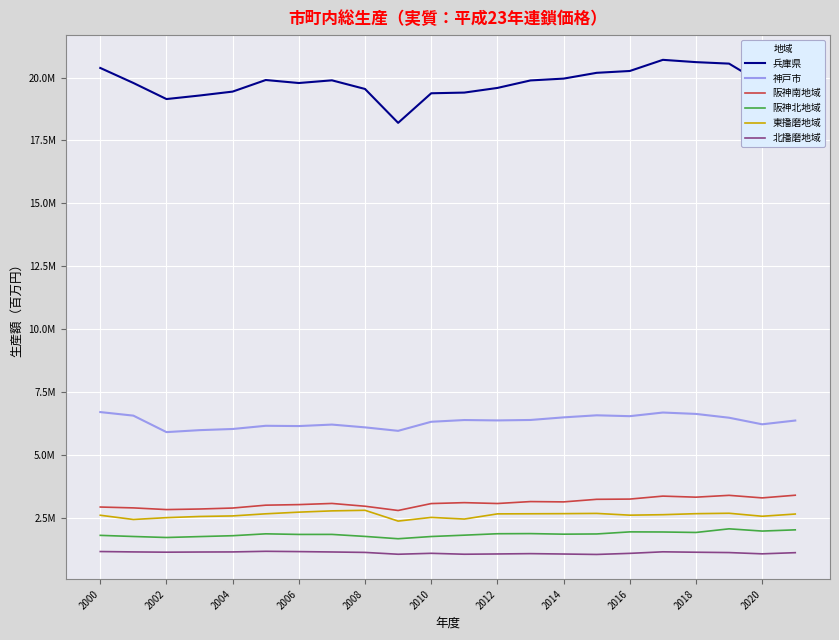

Is this an area chart (filled region under the line)?

No